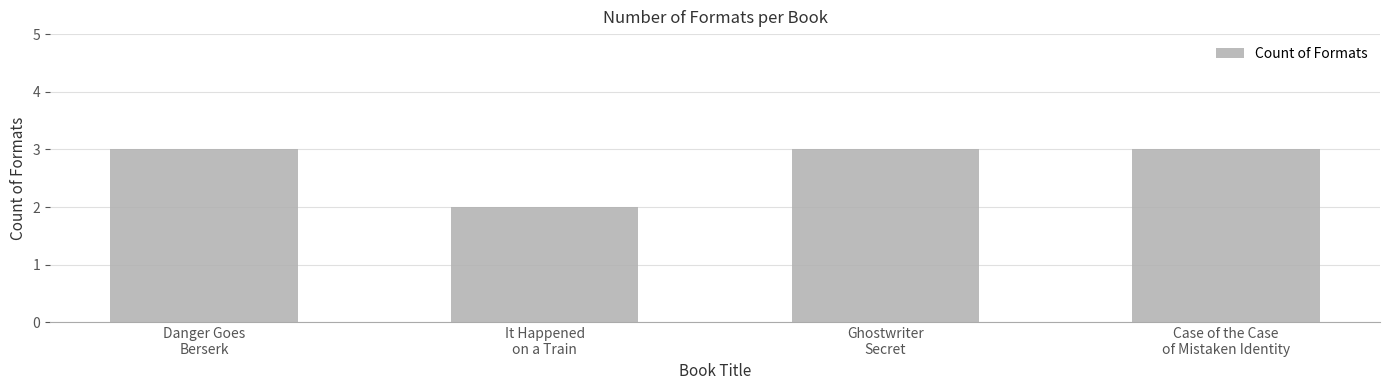

The chart shows a value of 1 at Case of the Case
of Mistaken Identity. True or false?

False